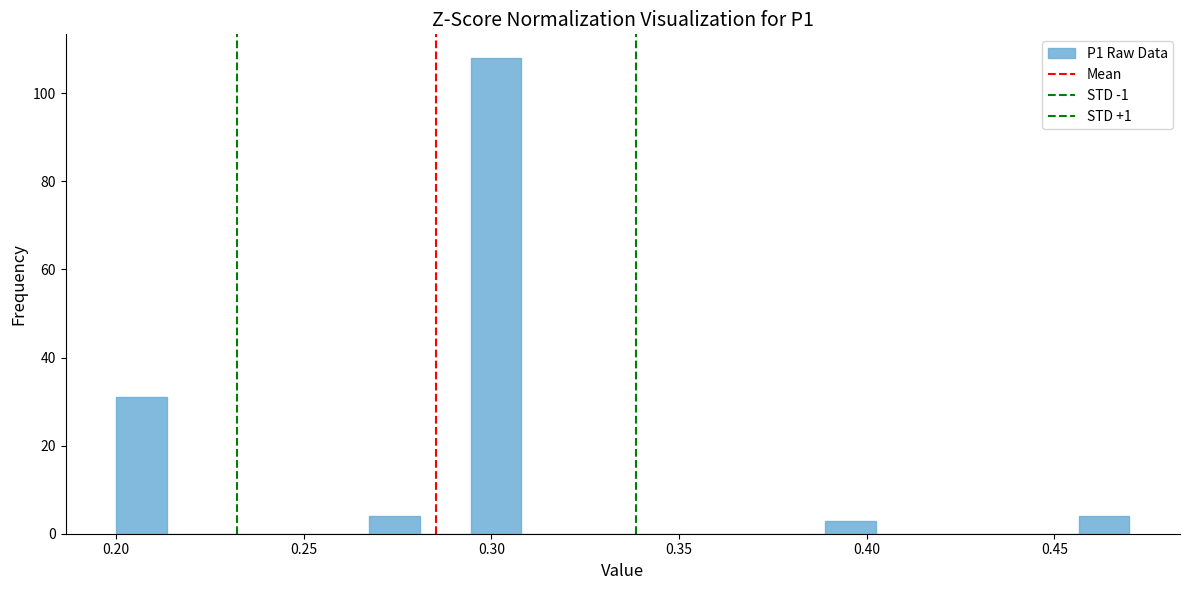

Read against the x-axis, roughly where is the centre of the tallest bar?

0.300